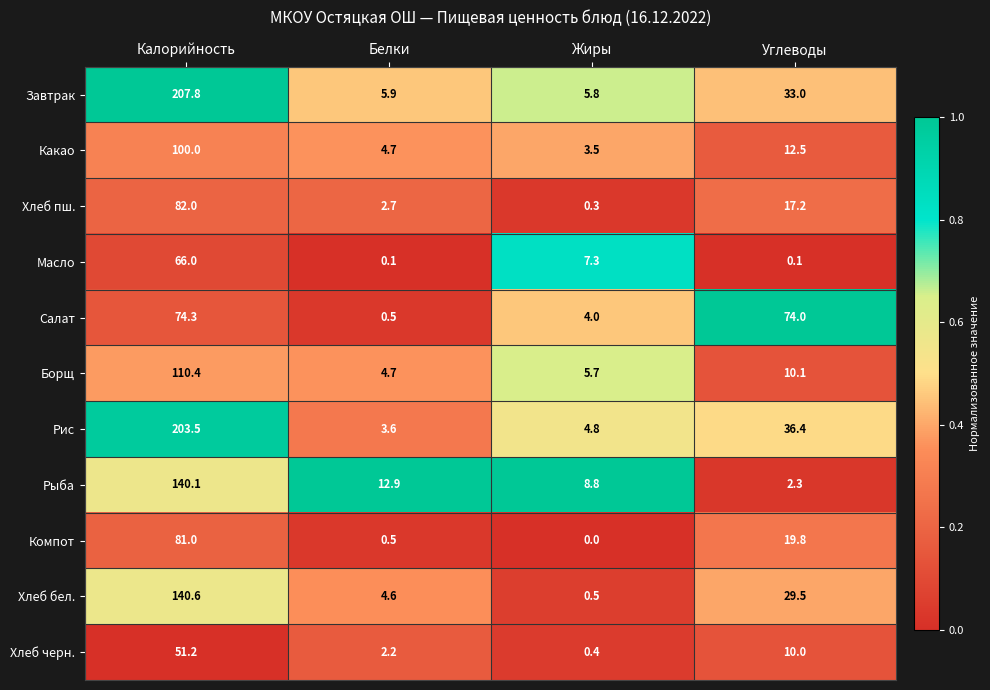

Where is Хлеб пш. nearest to the value 41?

Углеводы